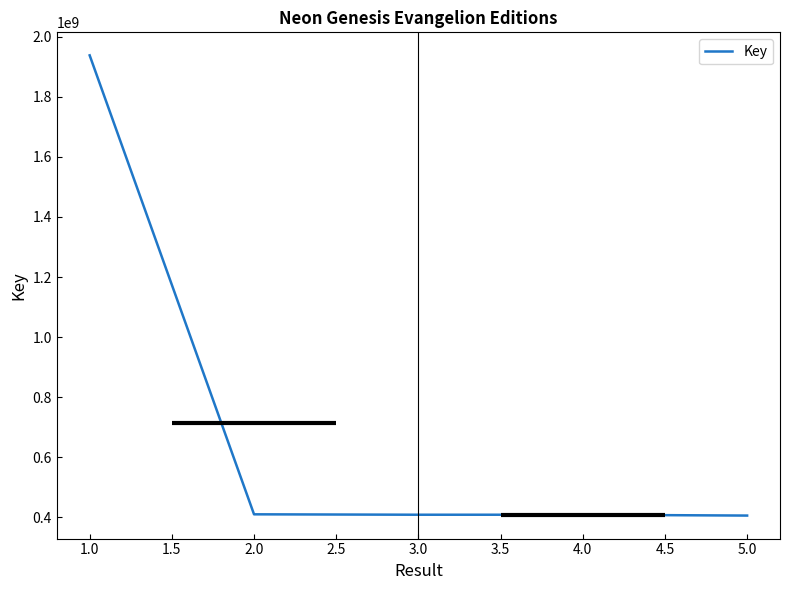

How many data points does each series have?

5